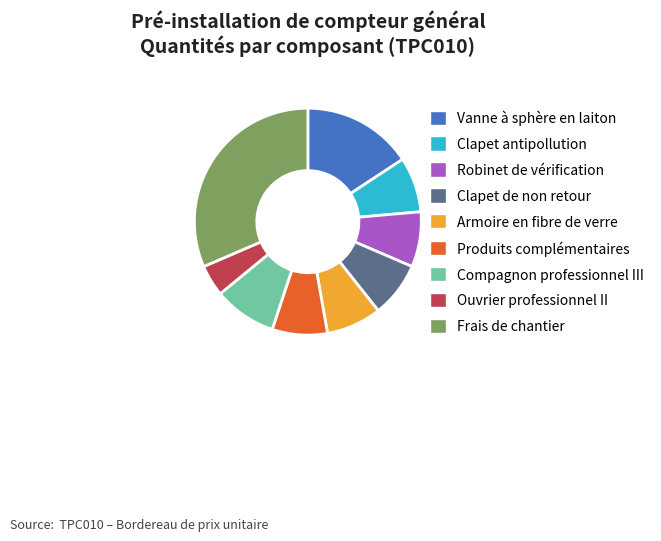

Is the sum of Clapet de non retour and Frais de chantier greater than half?

No